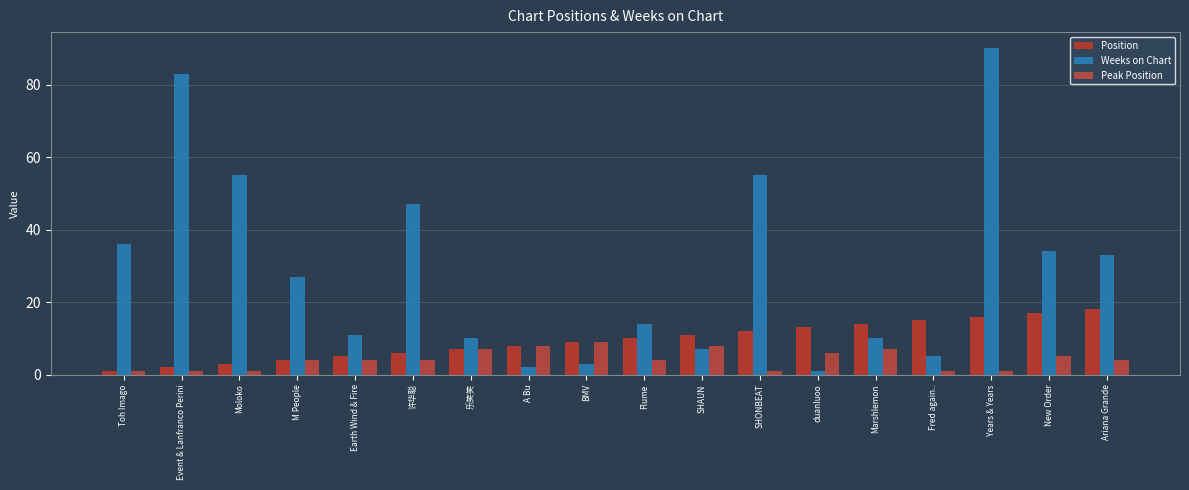

List the series in order of their peak value, lowest first.

Peak Position, Position, Weeks on Chart